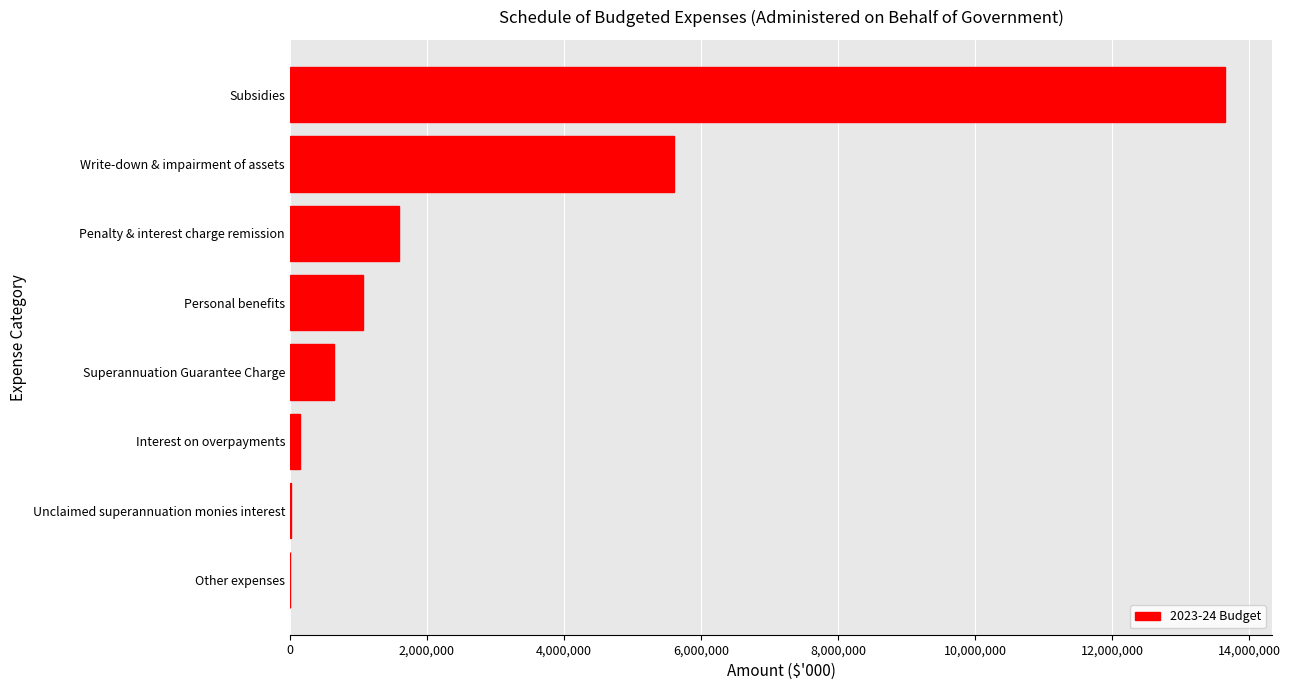

Are the bars grouped side by side (vs. stacked)?

No